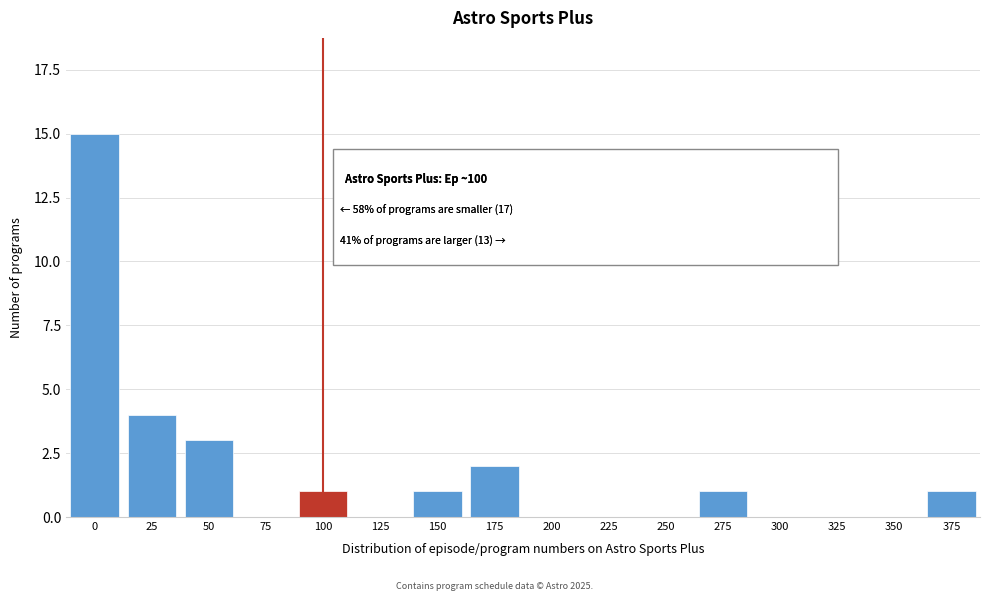

Reading left to right, extract all data points from this chart.

0=15	25=4	50=3	75=0	100=1	125=0	150=1	175=2	200=0	225=0	250=0	275=1	300=0	325=0	350=0	375=1